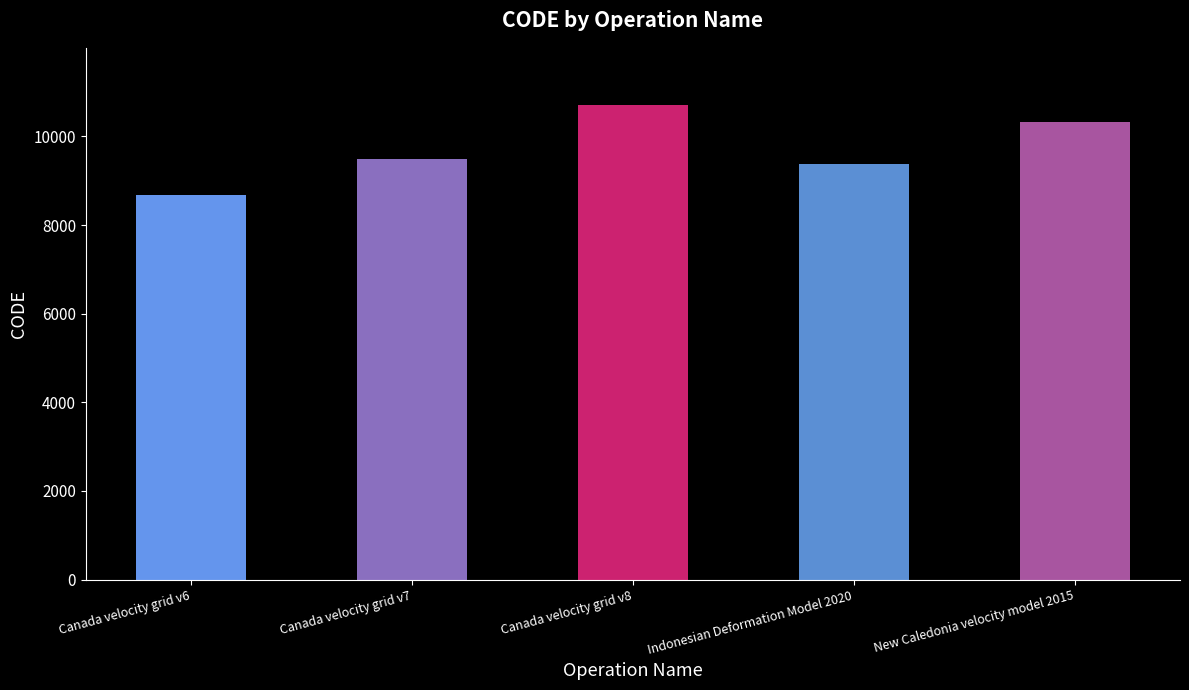

What is the difference between the maximum and minimum values?

2031